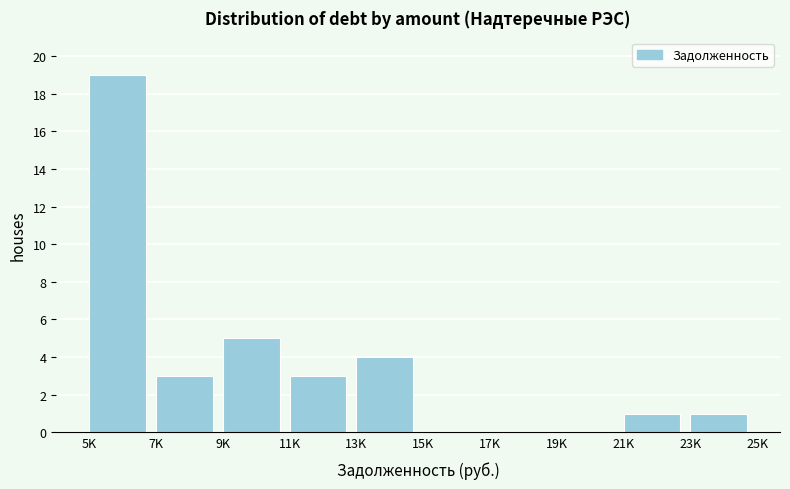

Reading right to left, transcribe all the data shown in this chart.

23K=1	21K=1	19K=0	17K=0	15K=0	13K=4	11K=3	9K=5	7K=3	5K=19